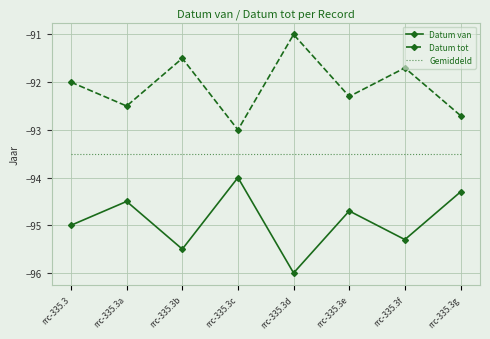

What is the label of the 3rd point from the right?

rrc-335.3e